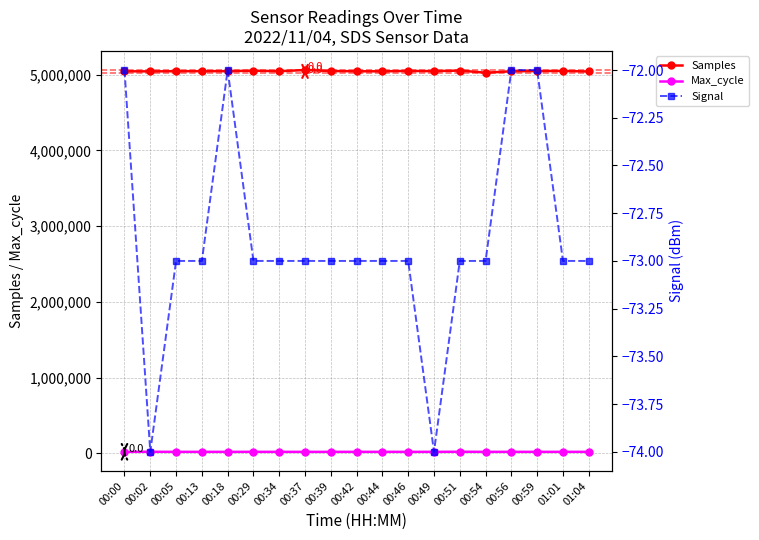

True or false: Signal and Samples cross at least once.

False